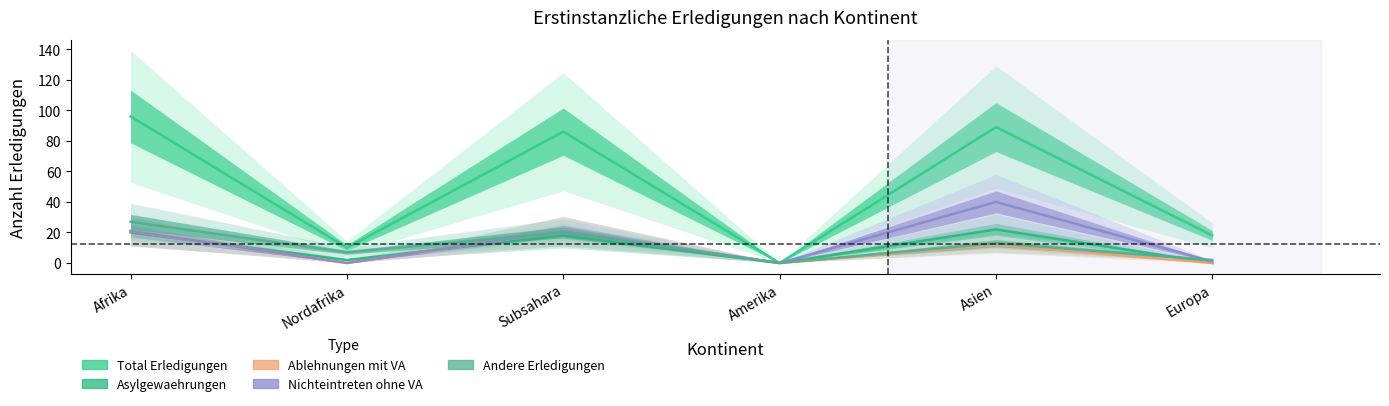

What is the average value of the Nichteintreten ohne VA series?

14